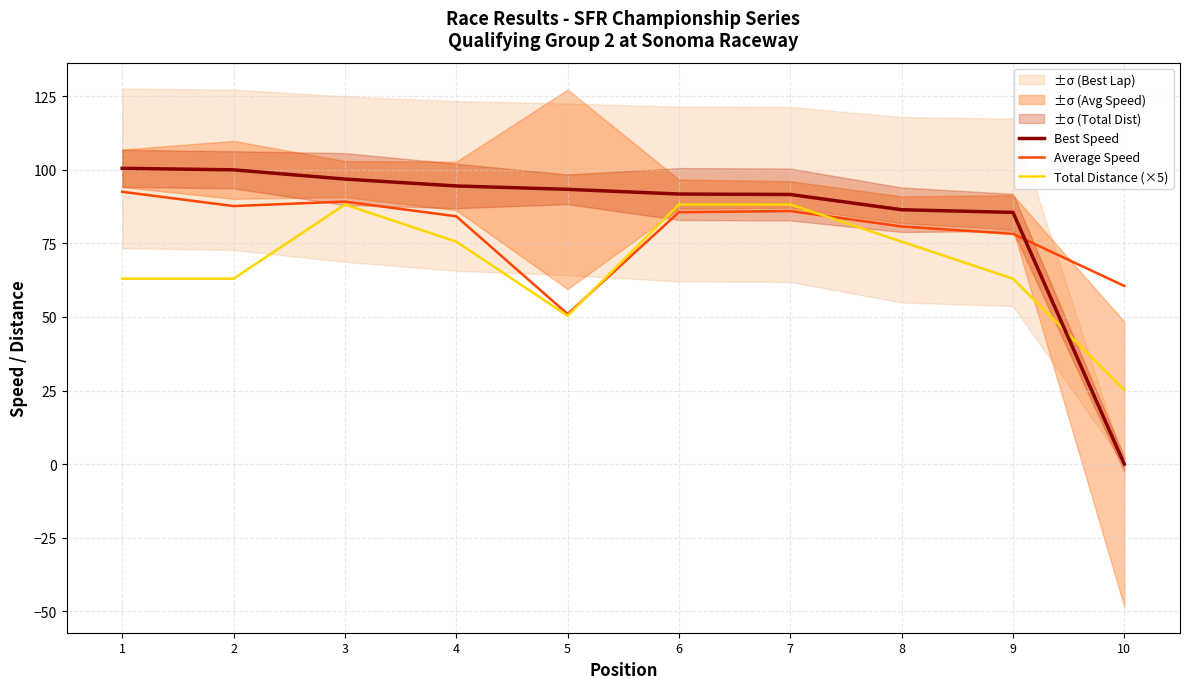

After their last crossing, which series has the higher values: Total Distance (×5) or Average Speed?

Average Speed